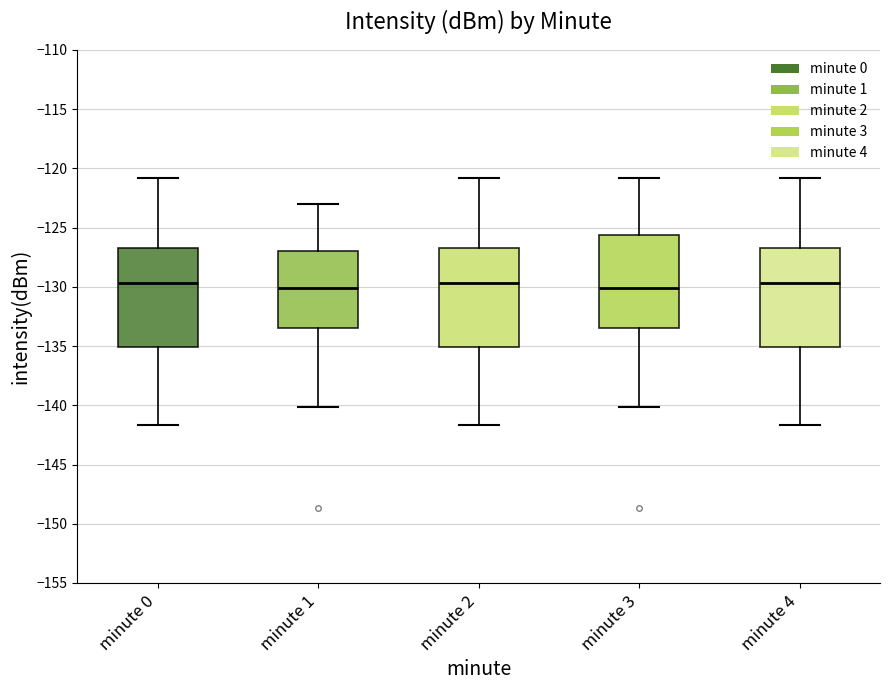

Reading left to right, transcribe this box plot: for each box, give where its median line is, the range the box spans, and where its two whiskers end, as read against the y-axis. The values are not printed on the chart, so give them approximately, as read against the axis.

minute 0: median -129.5, box -135.0 to -127.0, whiskers -141.5 to -121.0
minute 1: median -130.0, box -133.5 to -127.0, whiskers -140.0 to -123.0
minute 2: median -129.5, box -135.0 to -127.0, whiskers -141.5 to -121.0
minute 3: median -130.0, box -133.5 to -125.5, whiskers -140.0 to -121.0
minute 4: median -129.5, box -135.0 to -127.0, whiskers -141.5 to -121.0